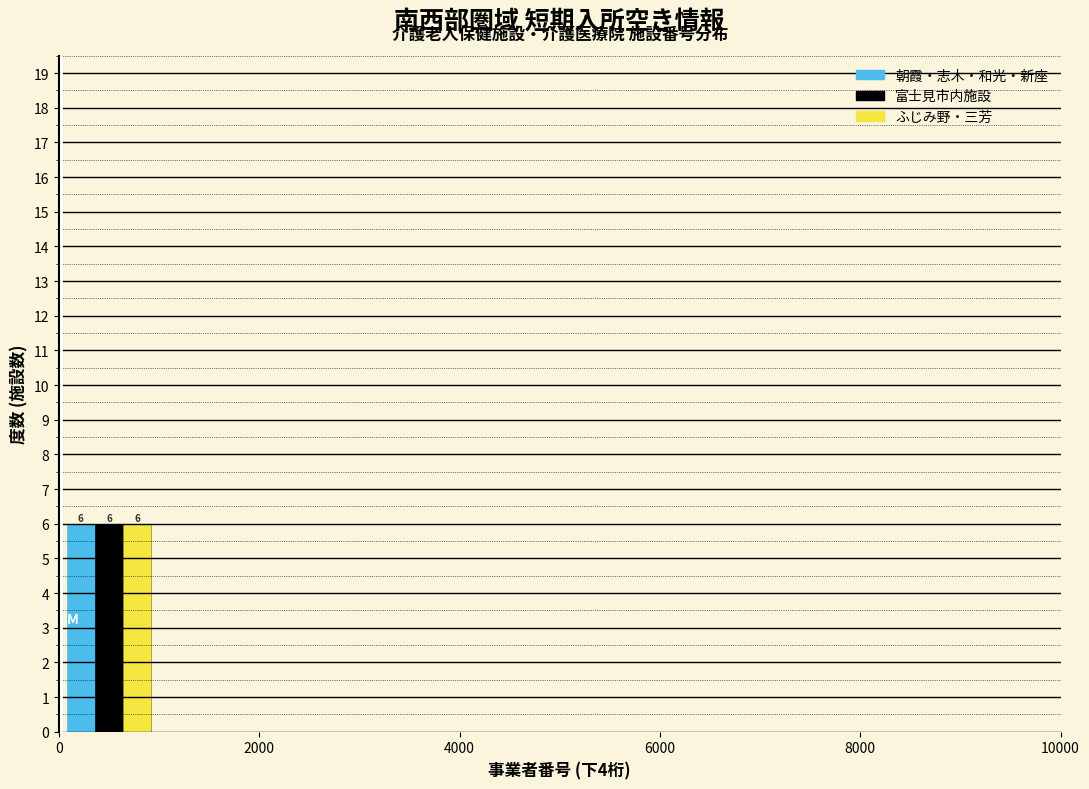

In the ふじみ野・三芳 series, which range on the x-axis has the tallest bar?

0 to 1000